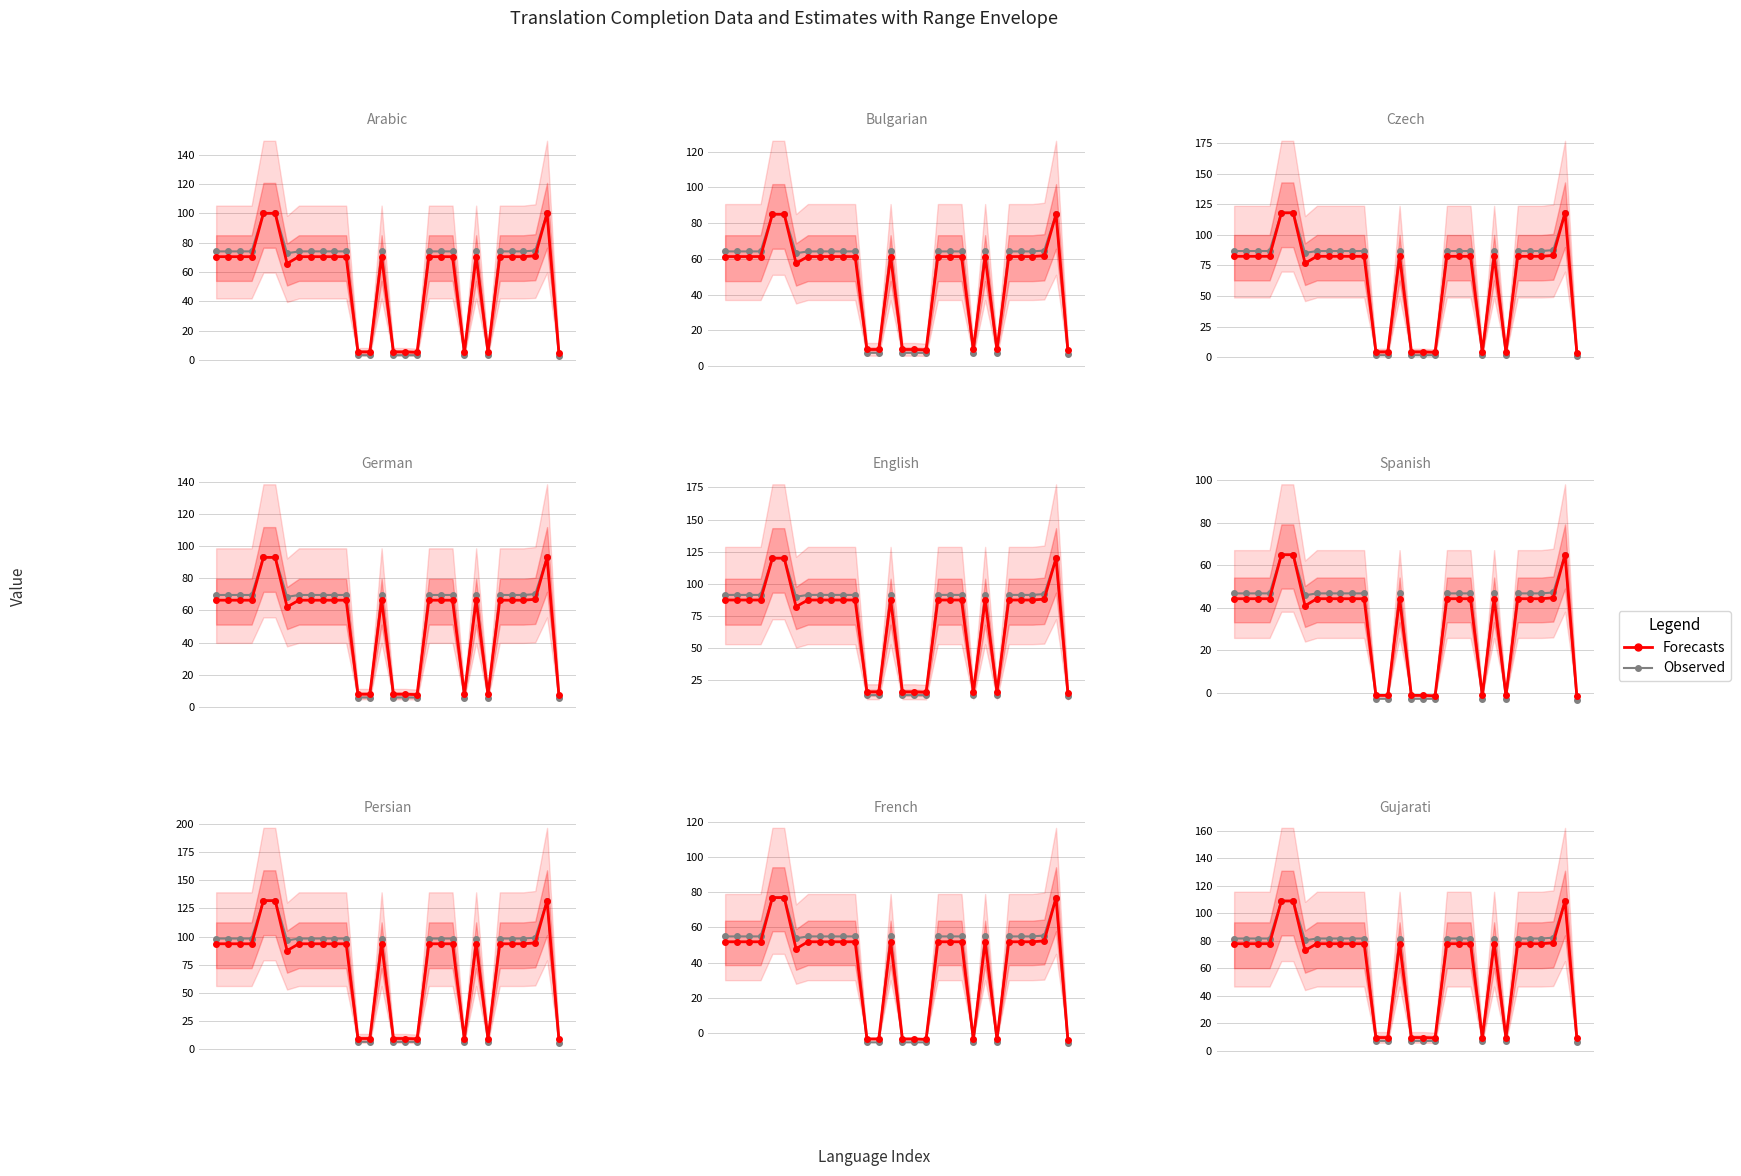

Is the value of Observed at 22 greater than the value of Forecasts at 0?

Yes